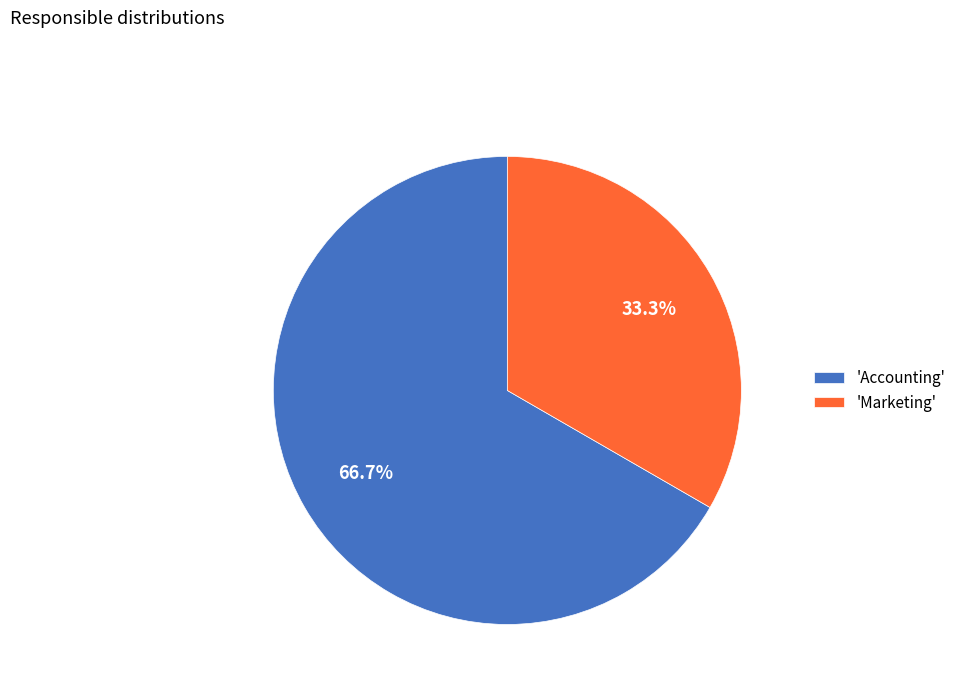

To the nearest percent, what is the difference between the largest and smallest slice percentages?

33%